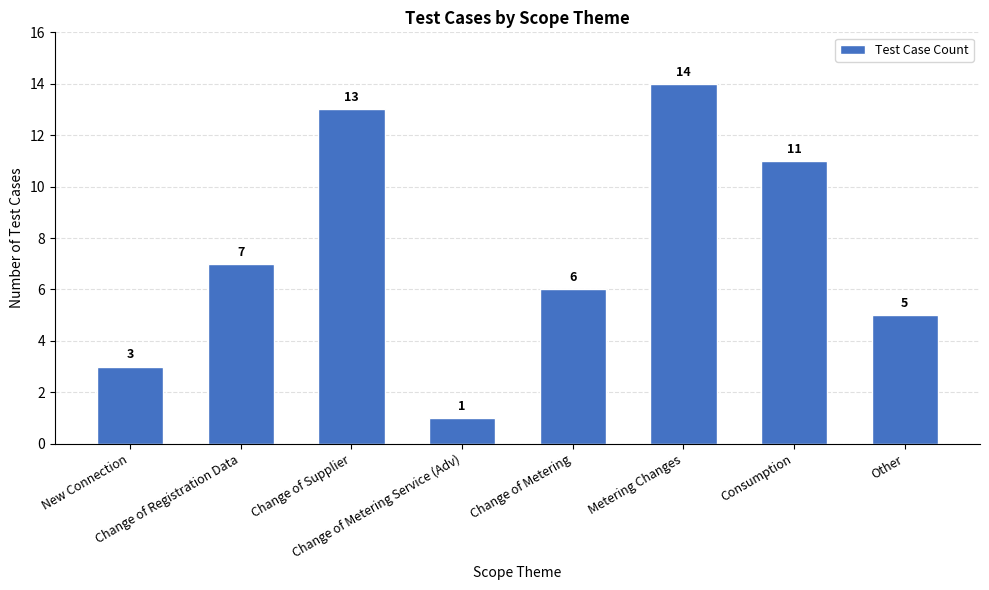

How many bars are there in total?

8